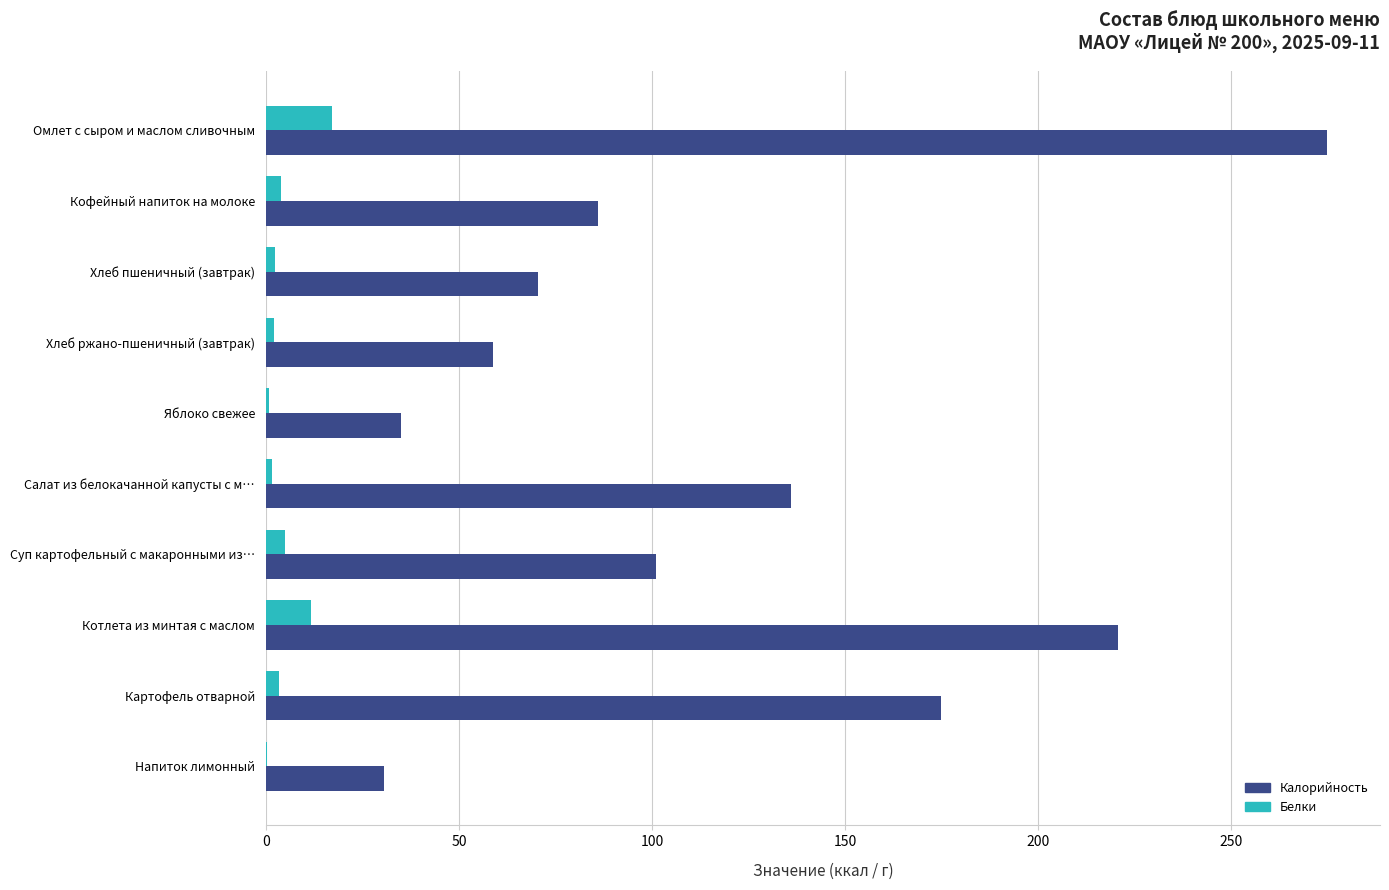

Is the value of Белки at Напиток лимонный greater than the value of Калорийность at Хлеб ржано-пшеничный (завтрак)?

No